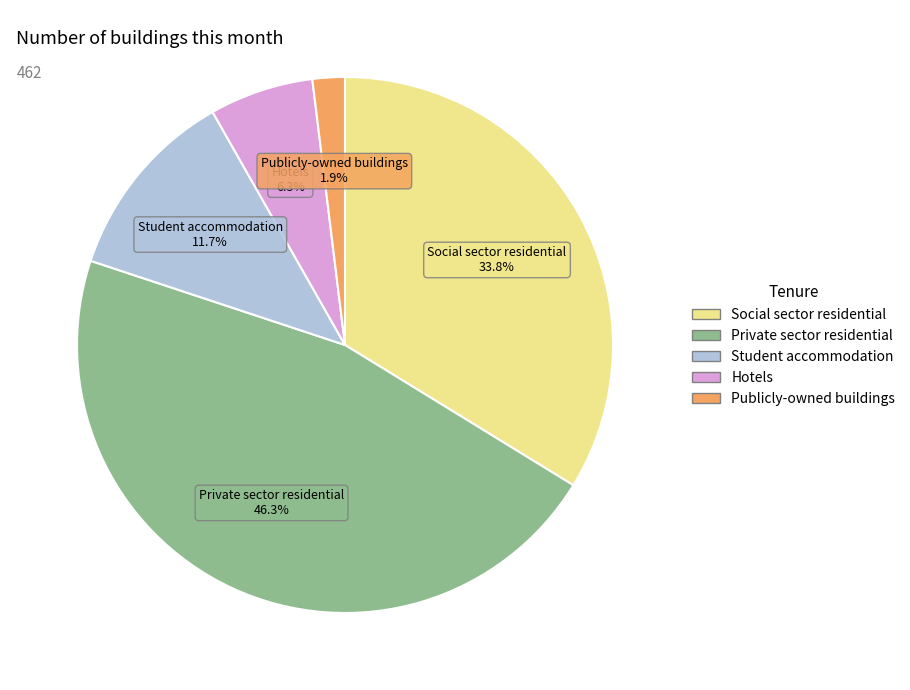

Is it true that Publicly-owned buildings is 2% of the pie?

True